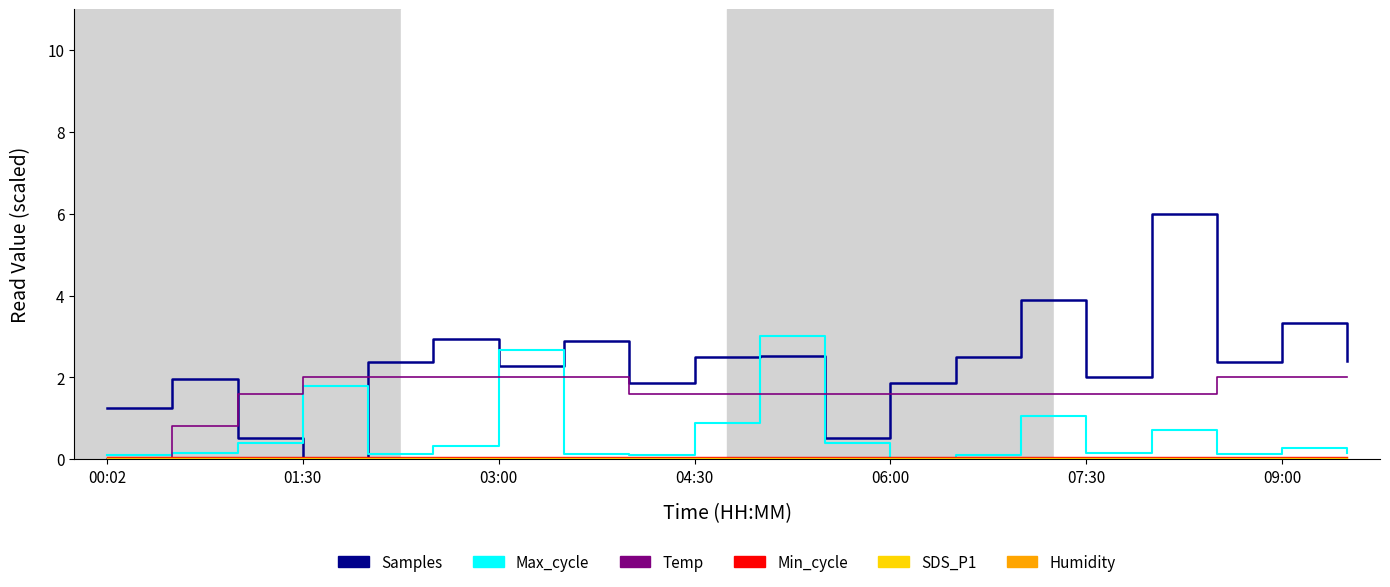

True or false: Temp (scaled) has a value of 2.8 at 07:30.

False